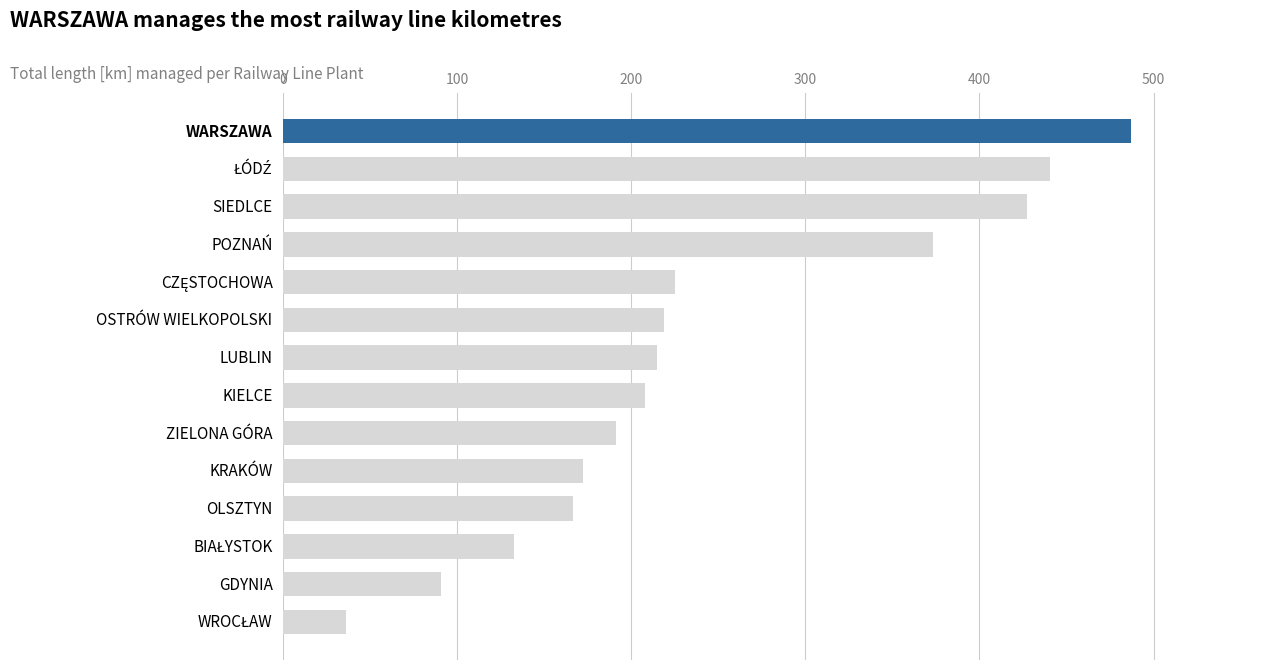

How many bars are there in total?

14